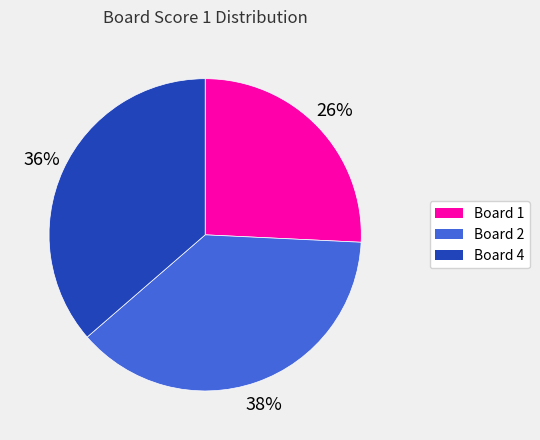

To the nearest percent, what is the average slice percentage?

33%